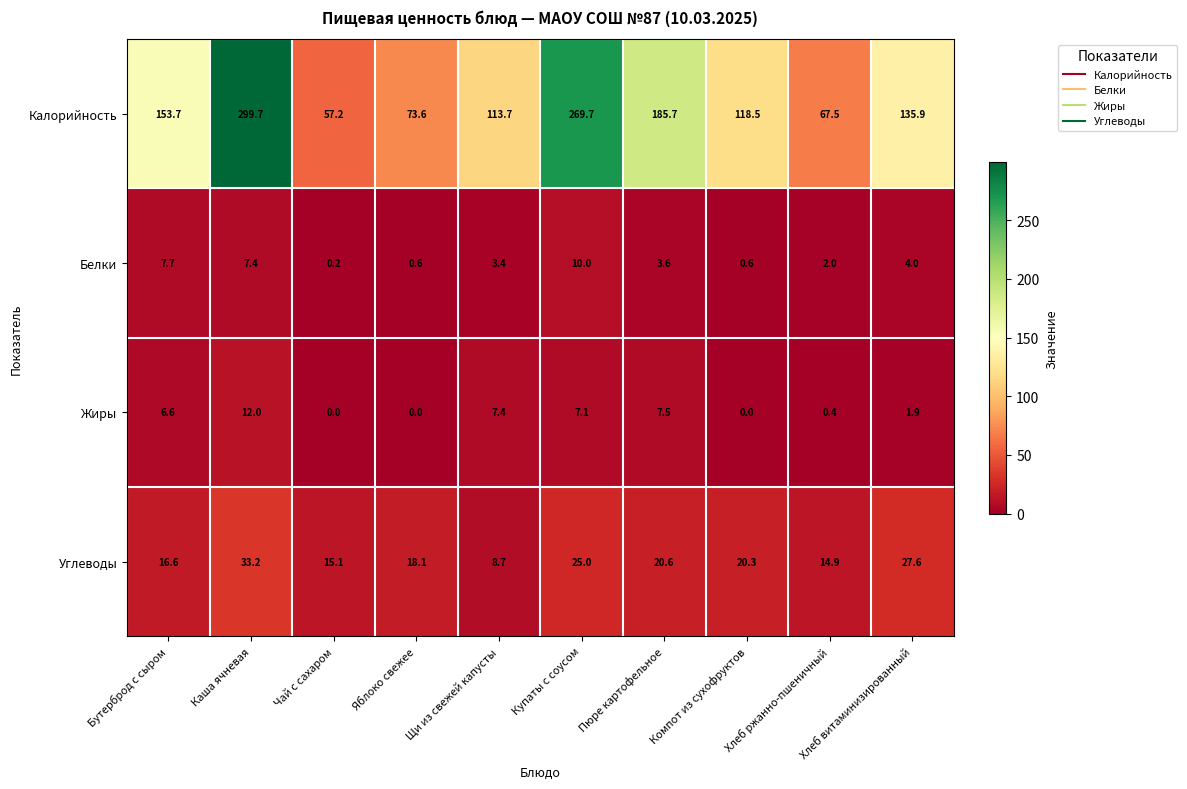

What is the total value across all series at Компот из сухофруктов?

139.4